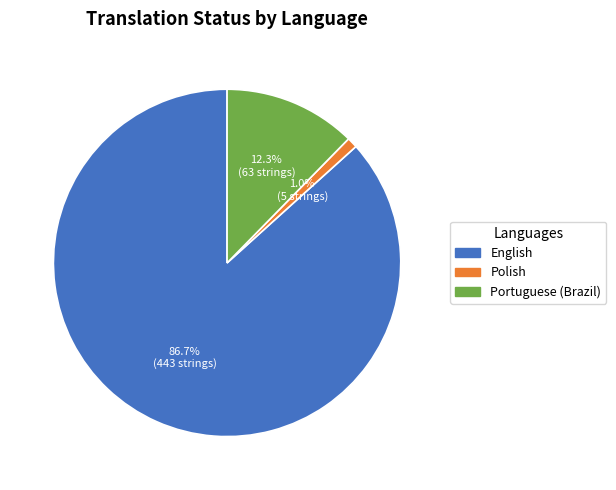

How much of the chart is everything except Portuguese (Brazil)?

87.7%